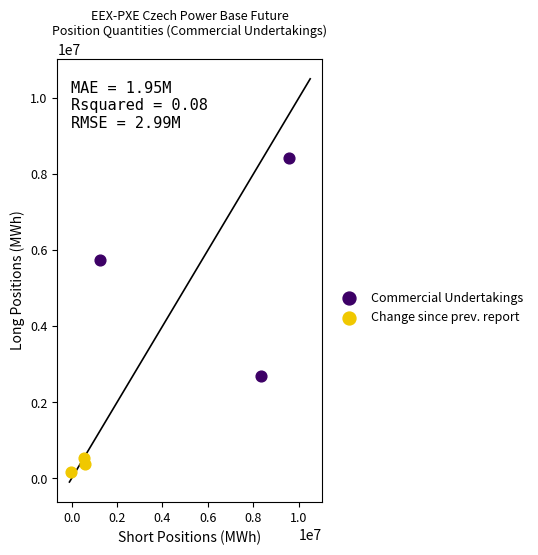

Which series contains the lowest Y value?

Change since prev. report